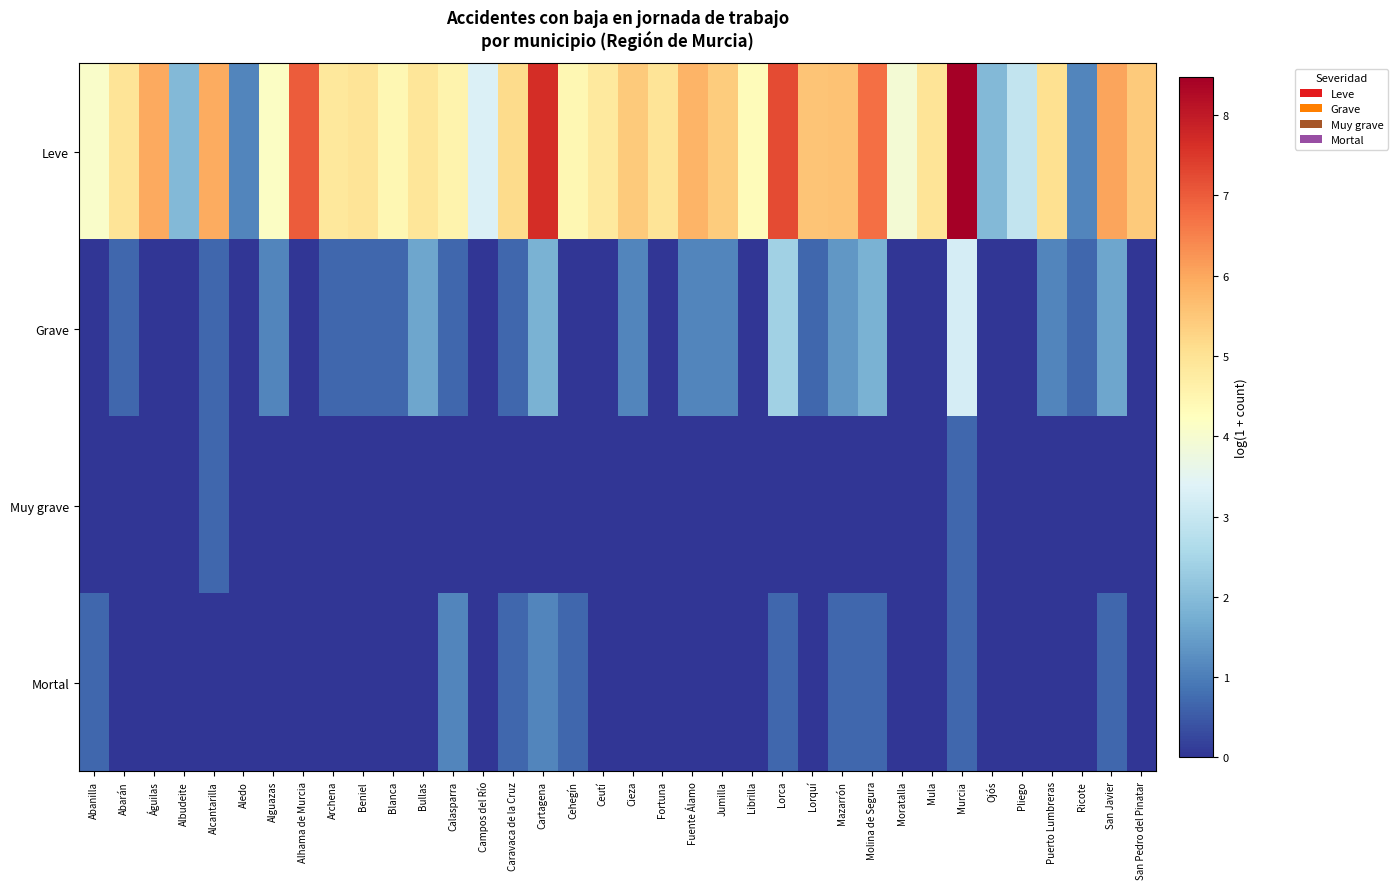

Reading right to left, what are all the values shown in this chart?

Leve: San Pedro del Pinatar=5.5	San Javier=6.0	Ricote=1.1	Puerto Lumbreras=5.1	Pliego=2.9	Ojós=1.9	Murcia=8.5	Mula=4.9	Moratalla=3.9	Molina de Segura=6.7	Mazarrón=5.6	Lorquí=5.6	Lorca=7.2	Librilla=4.3	Jumilla=5.4	Fuente Álamo=5.8	Fortuna=4.9	Cieza=5.4	Ceutí=4.8	Cehegín=4.5	Cartagena=7.7	Caravaca de la Cruz=5.1	Campos del Río=3.3	Calasparra=4.6	Bullas=4.9	Blanca=4.5	Beniel=4.9	Archena=4.8	Alhama de Murcia=7.0	Alguazas=4.2	Aledo=1.1	Alcantarilla=5.9	Albudeite=1.9	Águilas=6.0	Abarán=5.0	Abanilla=4.1
Grave: San Pedro del Pinatar=0.0	San Javier=1.6	Ricote=0.7	Puerto Lumbreras=1.1	Pliego=0.0	Ojós=0.0	Murcia=3.2	Mula=0.0	Moratalla=0.0	Molina de Segura=1.8	Mazarrón=1.4	Lorquí=0.7	Lorca=2.4	Librilla=0.0	Jumilla=1.1	Fuente Álamo=1.1	Fortuna=0.0	Cieza=1.1	Ceutí=0.0	Cehegín=0.0	Cartagena=1.8	Caravaca de la Cruz=0.7	Campos del Río=0.0	Calasparra=0.7	Bullas=1.6	Blanca=0.7	Beniel=0.7	Archena=0.7	Alhama de Murcia=0.0	Alguazas=1.1	Aledo=0.0	Alcantarilla=0.7	Albudeite=0.0	Águilas=0.0	Abarán=0.7	Abanilla=0.0
Muy grave: San Pedro del Pinatar=0.0	San Javier=0.0	Ricote=0.0	Puerto Lumbreras=0.0	Pliego=0.0	Ojós=0.0	Murcia=0.7	Mula=0.0	Moratalla=0.0	Molina de Segura=0.0	Mazarrón=0.0	Lorquí=0.0	Lorca=0.0	Librilla=0.0	Jumilla=0.0	Fuente Álamo=0.0	Fortuna=0.0	Cieza=0.0	Ceutí=0.0	Cehegín=0.0	Cartagena=0.0	Caravaca de la Cruz=0.0	Campos del Río=0.0	Calasparra=0.0	Bullas=0.0	Blanca=0.0	Beniel=0.0	Archena=0.0	Alhama de Murcia=0.0	Alguazas=0.0	Aledo=0.0	Alcantarilla=0.7	Albudeite=0.0	Águilas=0.0	Abarán=0.0	Abanilla=0.0
Mortal: San Pedro del Pinatar=0.0	San Javier=0.7	Ricote=0.0	Puerto Lumbreras=0.0	Pliego=0.0	Ojós=0.0	Murcia=0.7	Mula=0.0	Moratalla=0.0	Molina de Segura=0.7	Mazarrón=0.7	Lorquí=0.0	Lorca=0.7	Librilla=0.0	Jumilla=0.0	Fuente Álamo=0.0	Fortuna=0.0	Cieza=0.0	Ceutí=0.0	Cehegín=0.7	Cartagena=1.1	Caravaca de la Cruz=0.7	Campos del Río=0.0	Calasparra=1.1	Bullas=0.0	Blanca=0.0	Beniel=0.0	Archena=0.0	Alhama de Murcia=0.0	Alguazas=0.0	Aledo=0.0	Alcantarilla=0.0	Albudeite=0.0	Águilas=0.0	Abarán=0.0	Abanilla=0.7